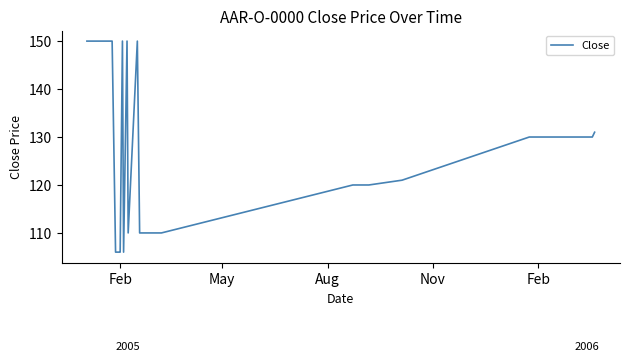

What is the greatest value displayed?

150